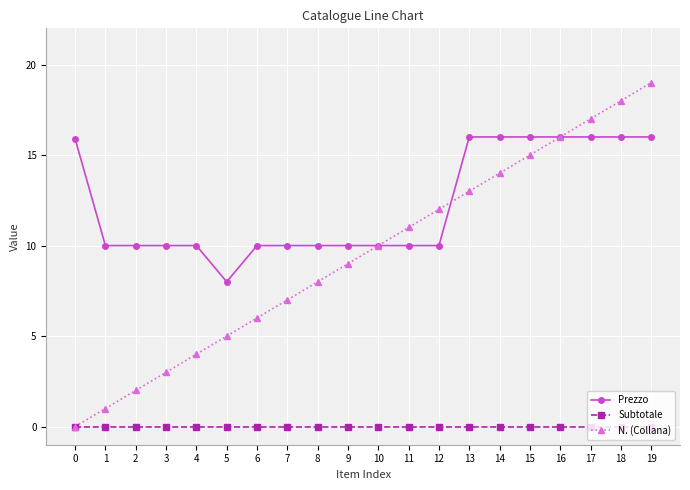

How many positive values does the N. (Collana) series have?

19